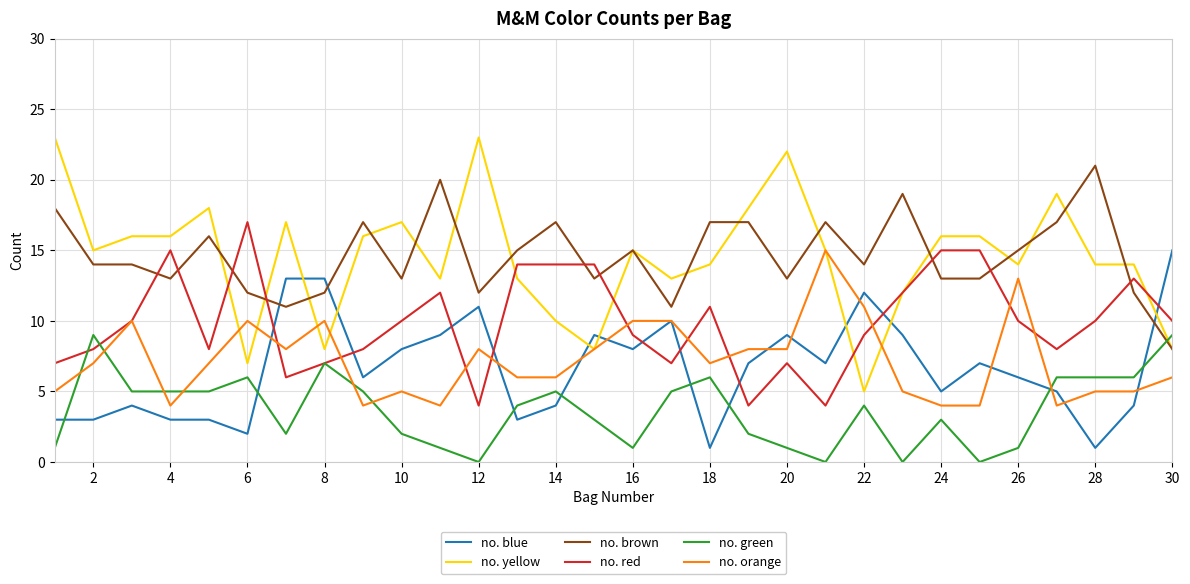

What is the maximum value shown in the chart?

23